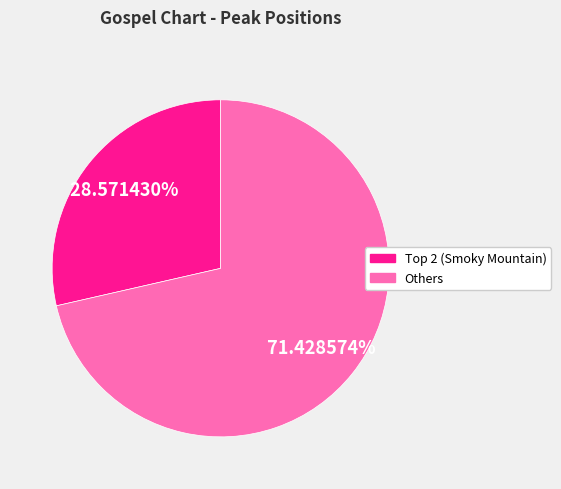

How many segments does this pie chart have?

2